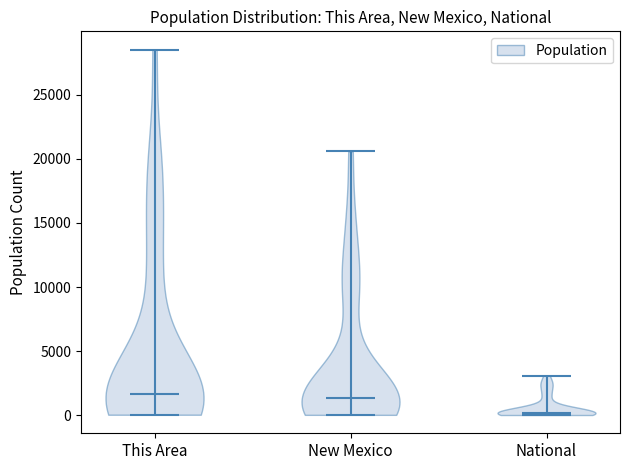

Reading left to right, read every violin against the y-axis: where its median line is, and the lowest and highest points it reaches. The values are not printed on the chart, so give them approximately, as read against the axis.

This Area: median line 1500, lowest point 0, highest point 28500
New Mexico: median line 1500, lowest point 0, highest point 20500
National: median line 0, lowest point 0, highest point 3000